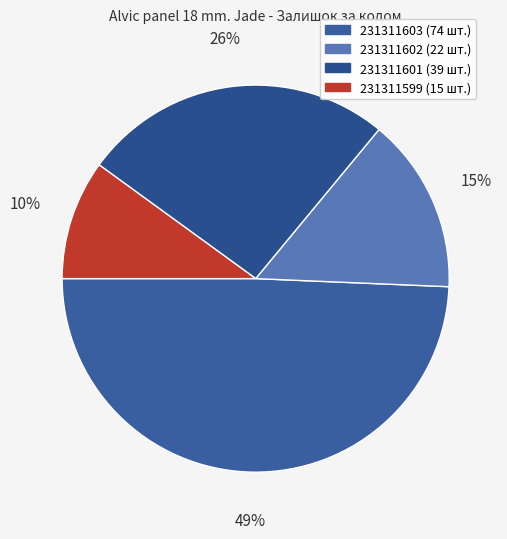

What is the ratio of the value at 231311602 to the value at 231311601?

0.6